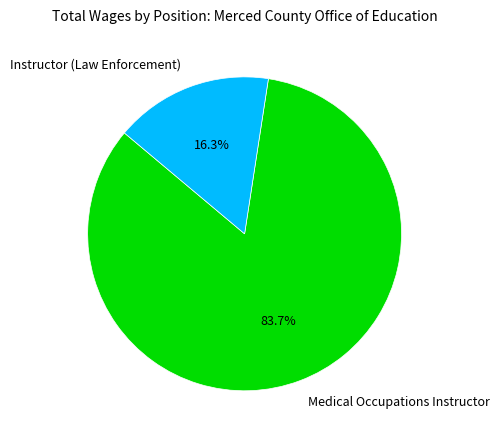

Which has a higher value, Medical Occupations Instructor or Instructor (Law Enforcement)?

Medical Occupations Instructor